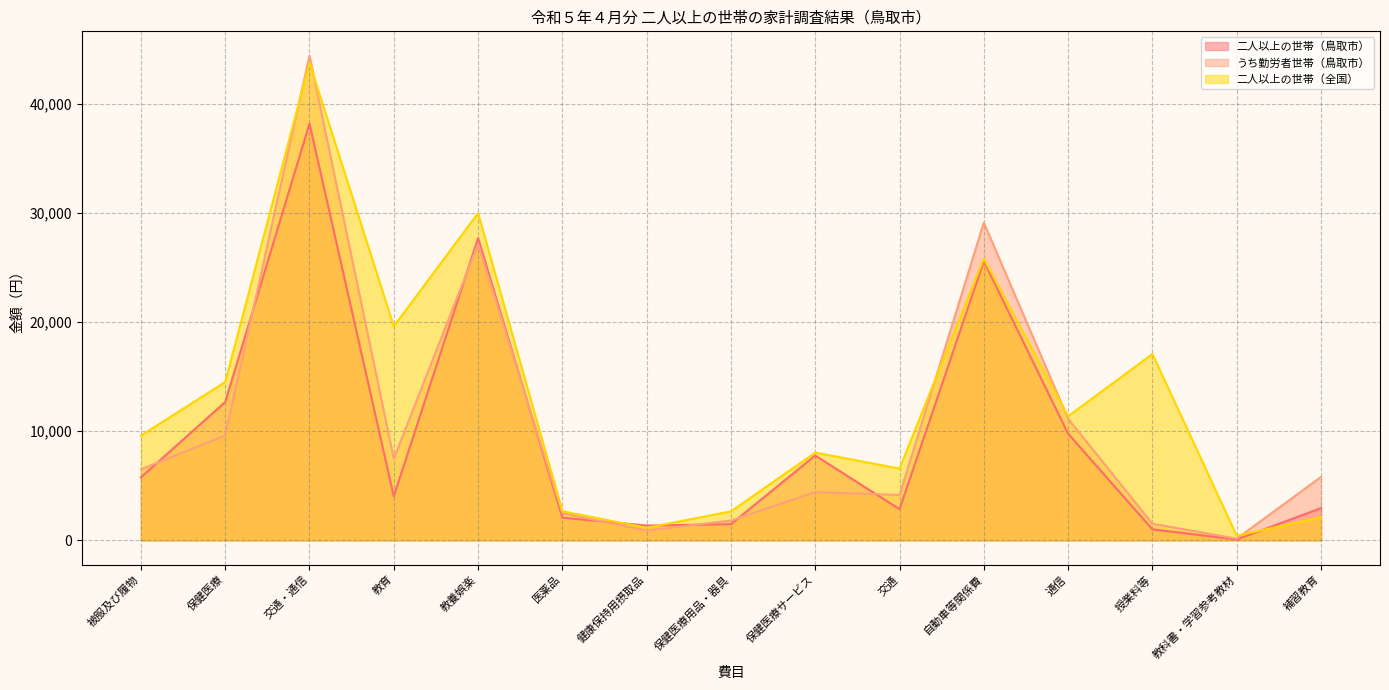

Which series has the largest total across all categories?

二人以上の世帯（全国）